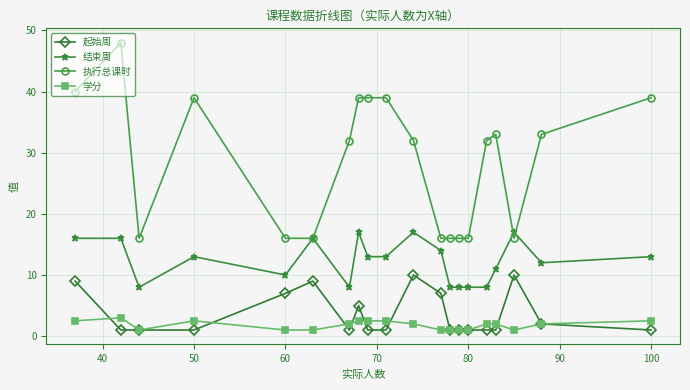

At how many categories does at least one series exceed 25?

12